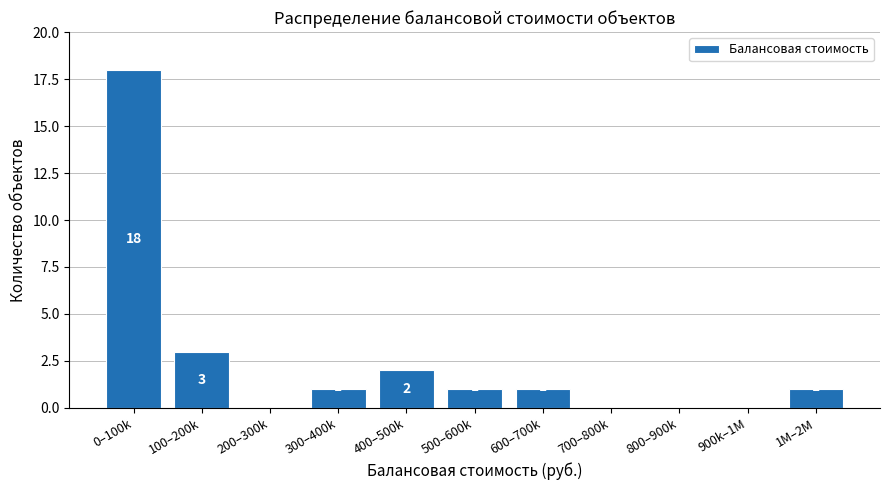

Reading right to left, what are all the values shown in this chart?

1M–2M=1	900k–1M=0	800–900k=0	700–800k=0	600–700k=1	500–600k=1	400–500k=2	300–400k=1	200–300k=0	100–200k=3	0–100k=18